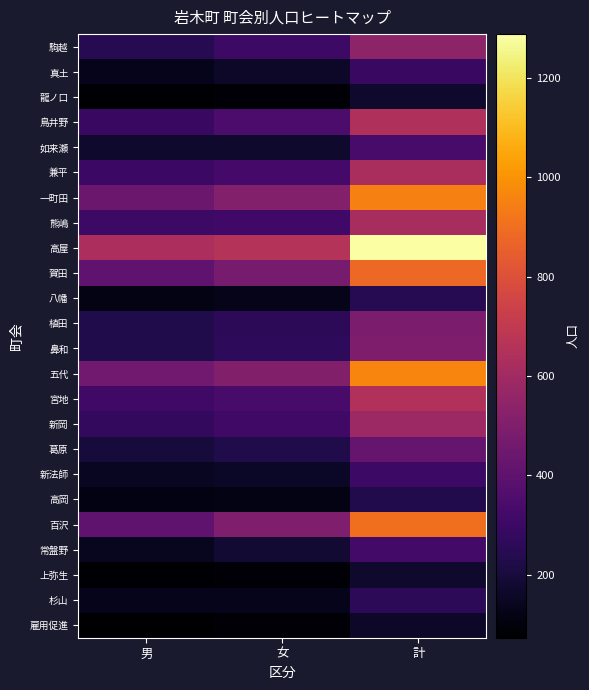

Count the number of categories in the chart.

3